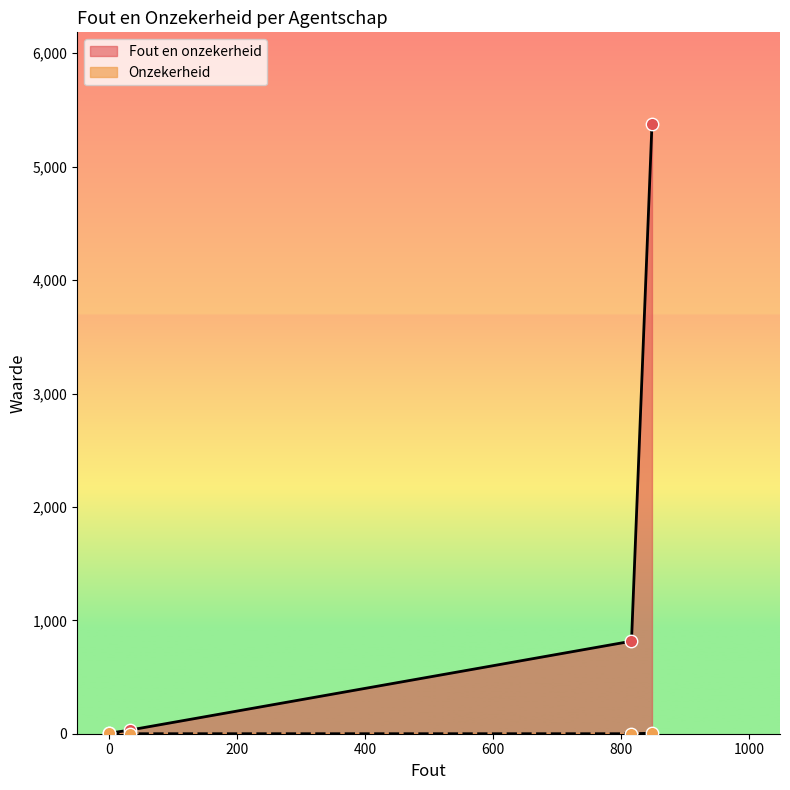

What is the maximum value shown in the chart?

5378.0